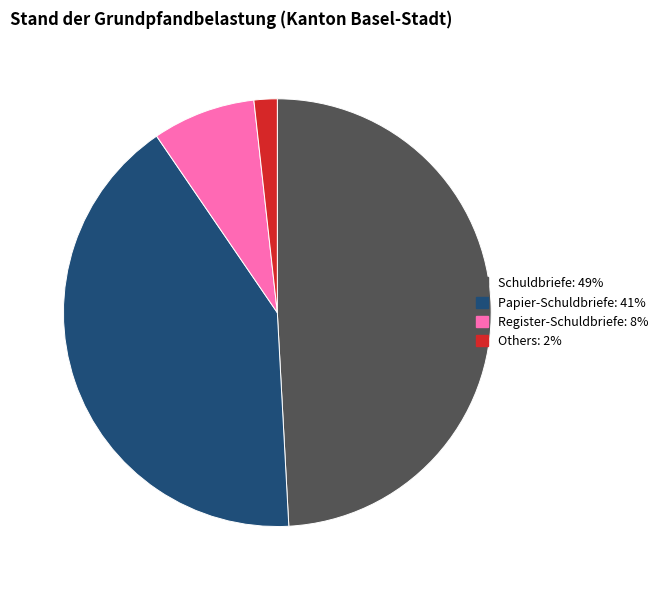

Does any single category account for the majority?

No